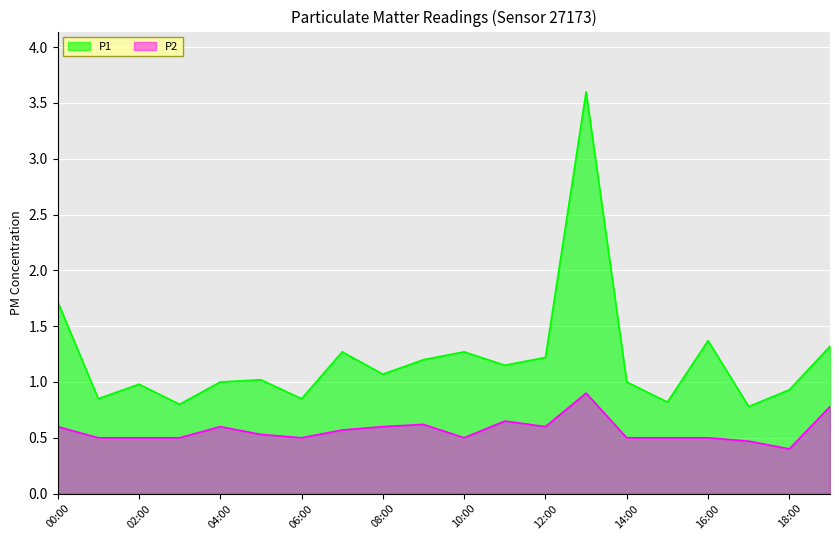

How many values in the P1 series exceed 1?

11